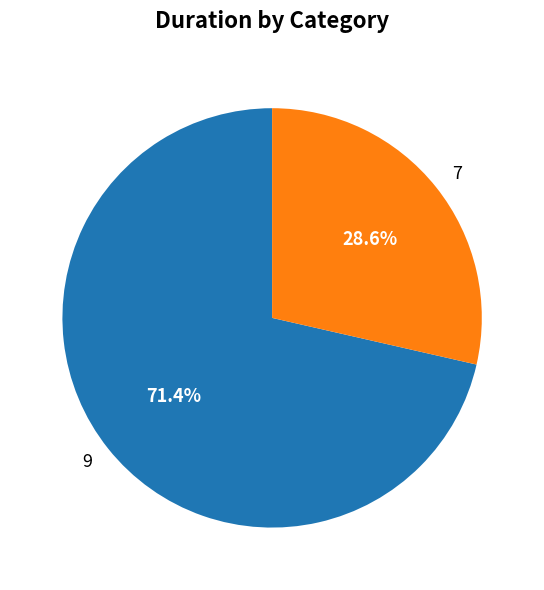

How many segments does this pie chart have?

2